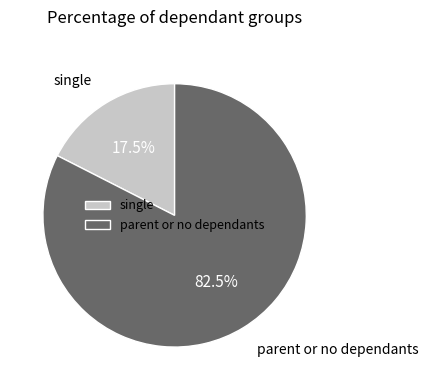

To the nearest percent, what is the average slice percentage?

50%